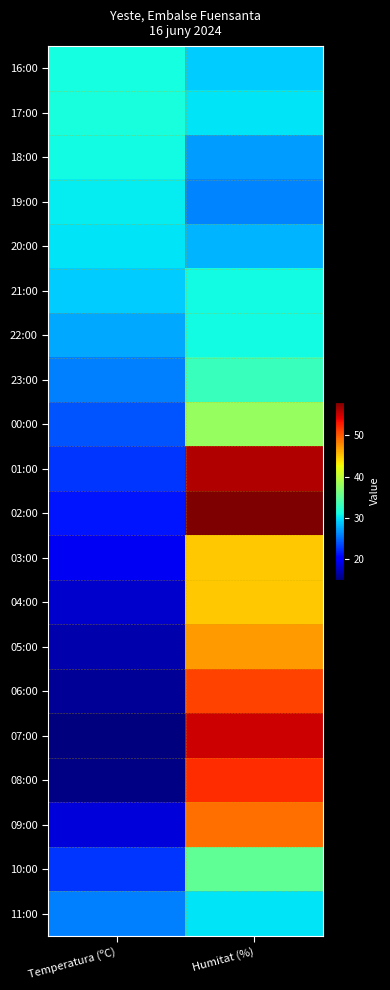

Which series has the widest spread of values?

07:00